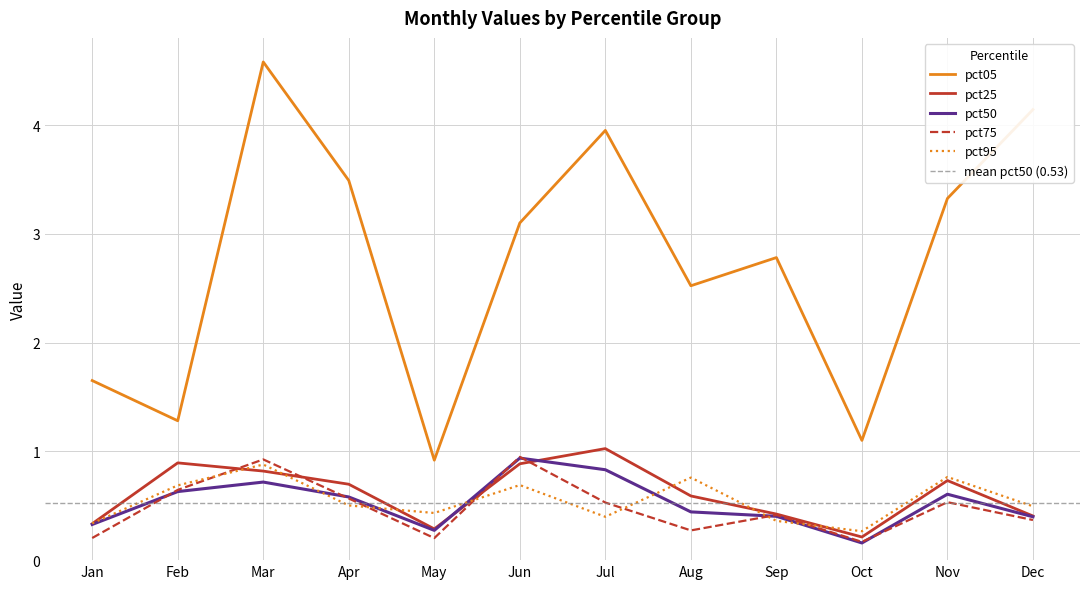

What value does the pct05 series have at Oct?

1.1